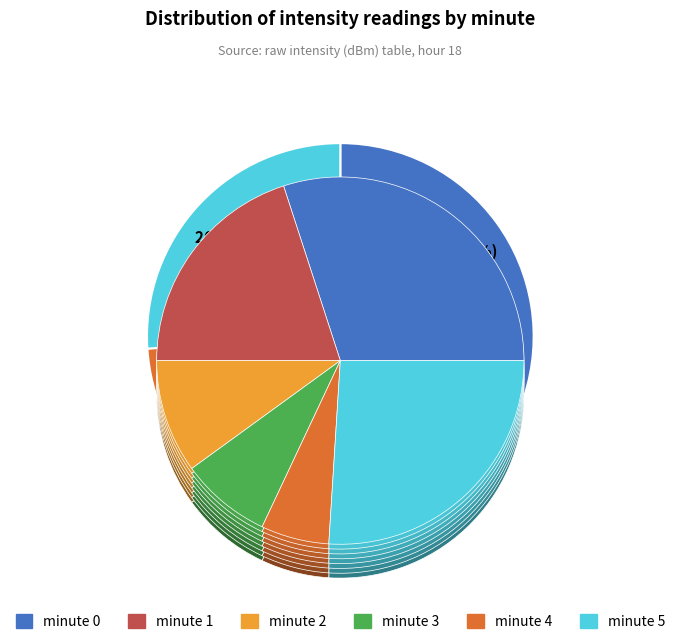

Is it true that minute 4 is 11% of the pie?

False